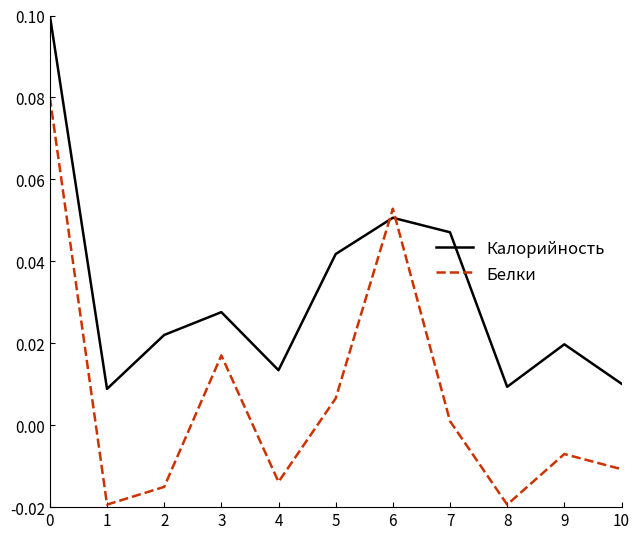

In Белки, how many points are lower than both neighbors (excluding endpoints)?

3